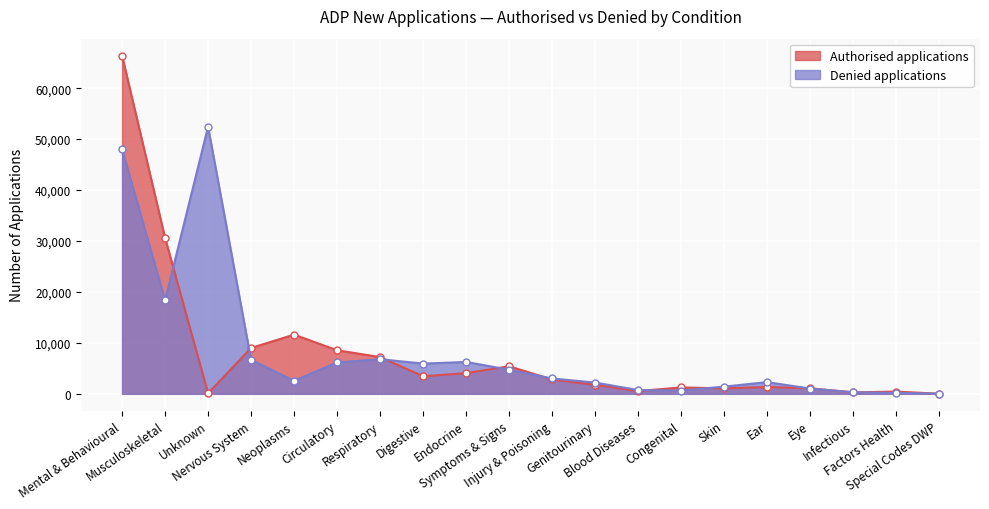

What is the average value of the Authorised applications series?

7850